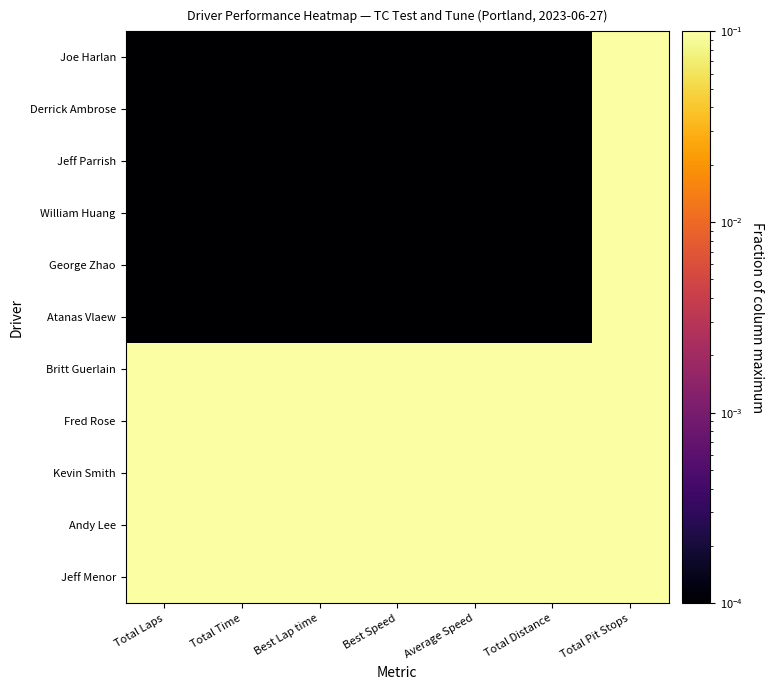

Rank the series at Average Speed from lowest to highest value.

Atanas Vlaew, George Zhao, William Huang, Jeff Parrish, Derrick Ambrose, Joe Harlan, Britt Guerlain, Fred Rose, Kevin Smith, Andy Lee, Jeff Menor